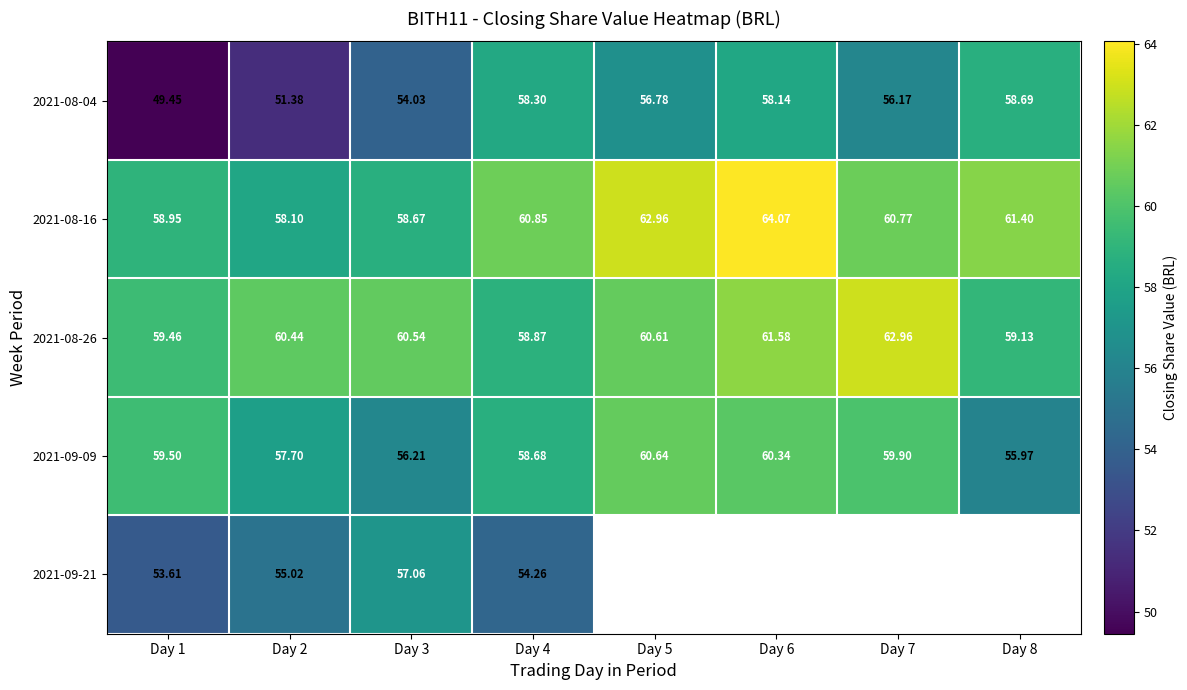

What is the minimum value for 2021-08-26?

58.9